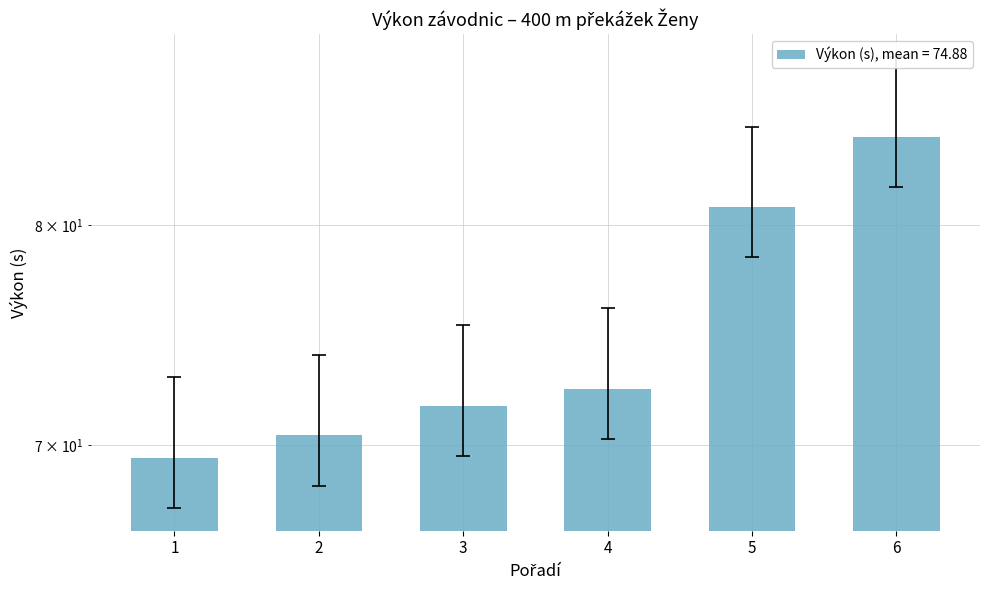

Reading right to left, extract all data points from this chart.

81.8	78.4	70.3	69.5	68.3	67.4